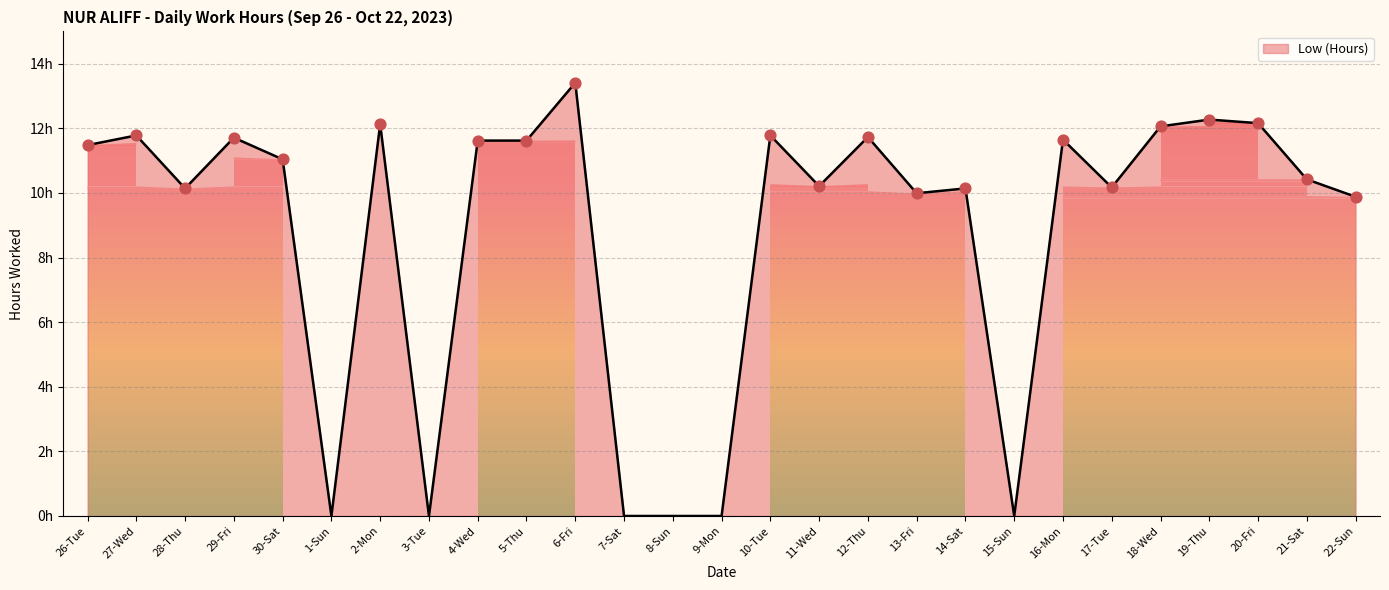

Which has a higher value, 22-Sun or 17-Tue?

17-Tue